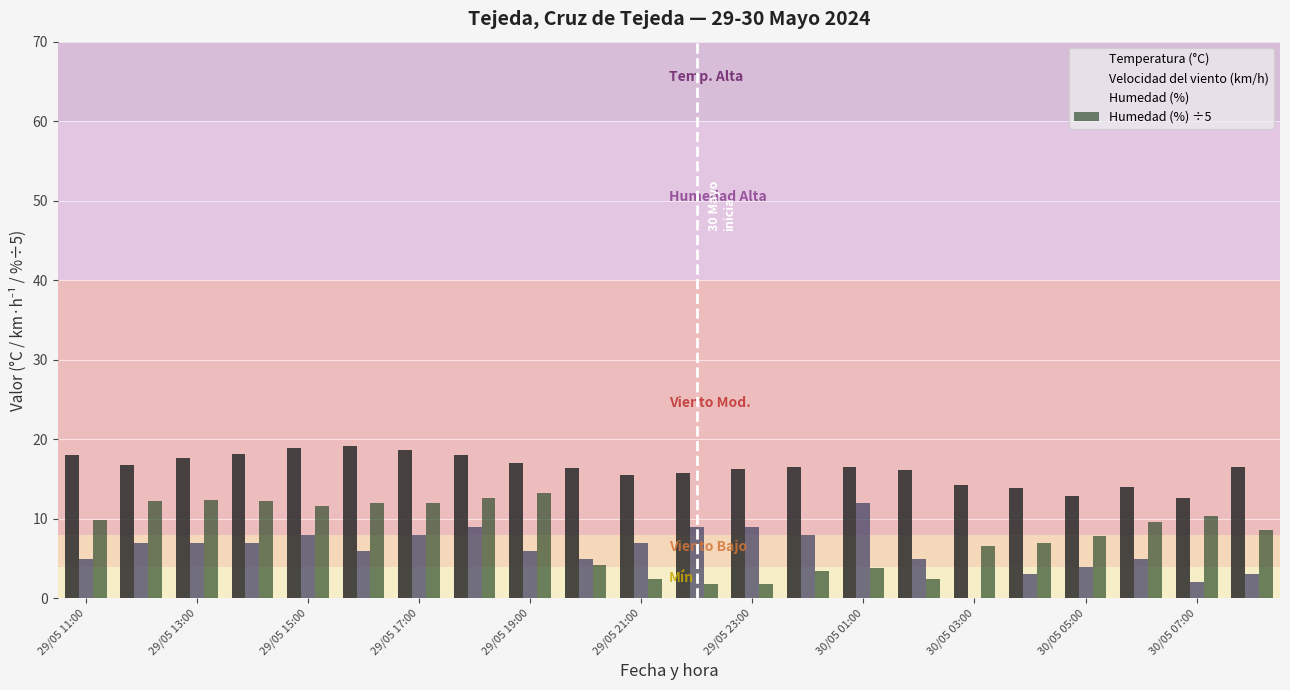

How many data points in Humedad (%) ÷5 are above 9?

11